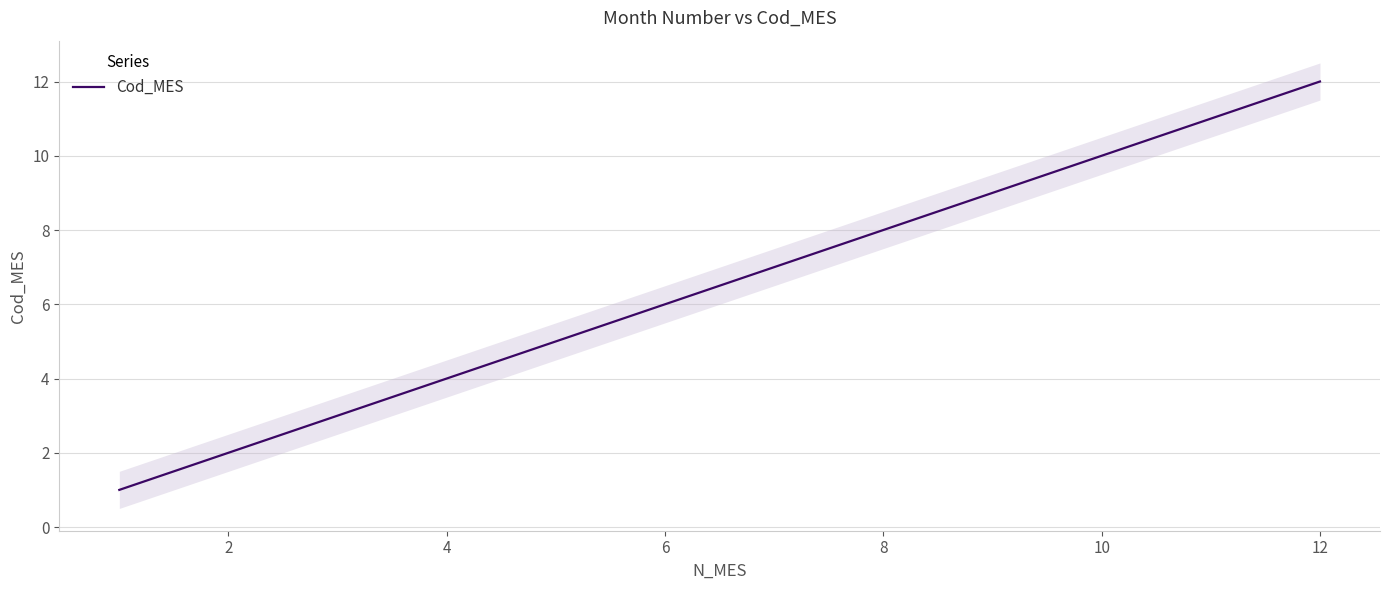

What is the sum of all values?

78